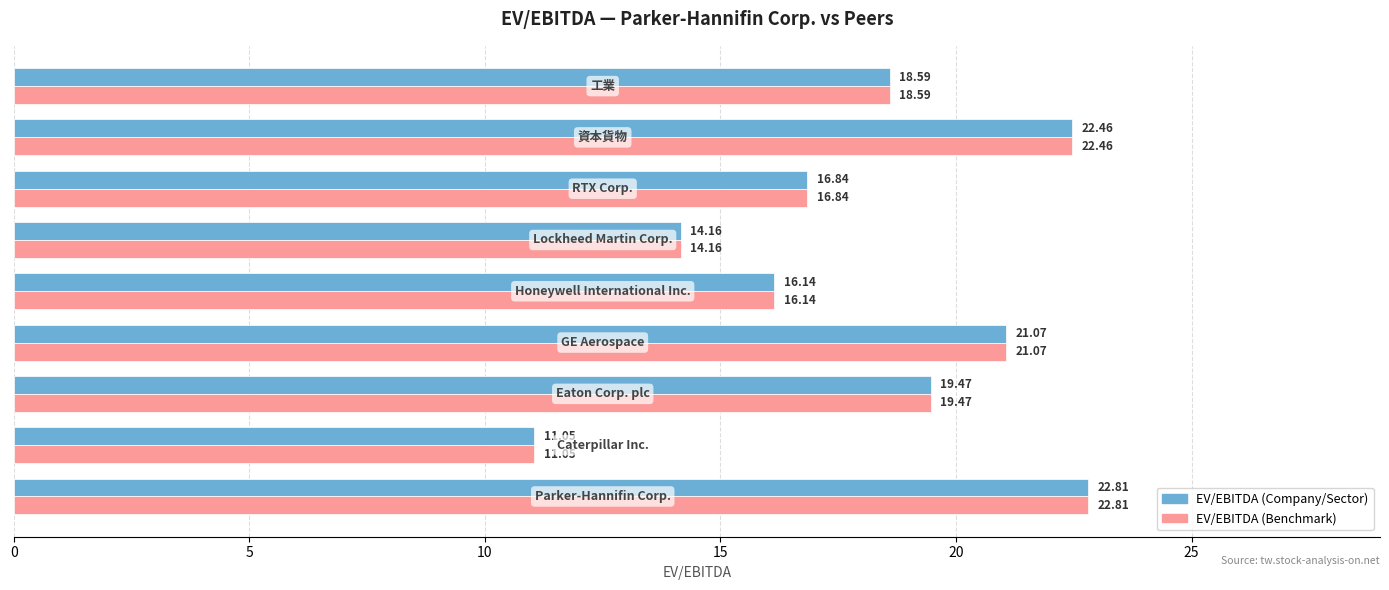

Count the number of data series in this chart.

2